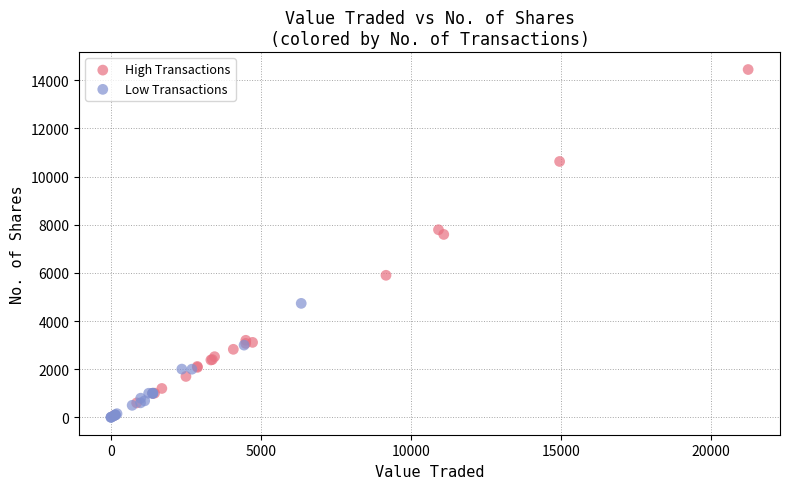

Which series has the widest spread of Y values?

High Transactions